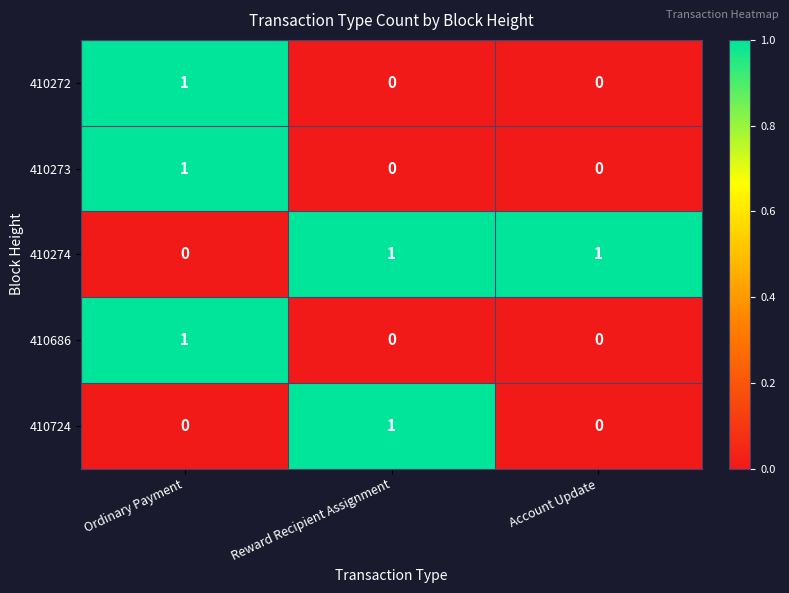

At which category is the sum across all series the highest?

Ordinary Payment